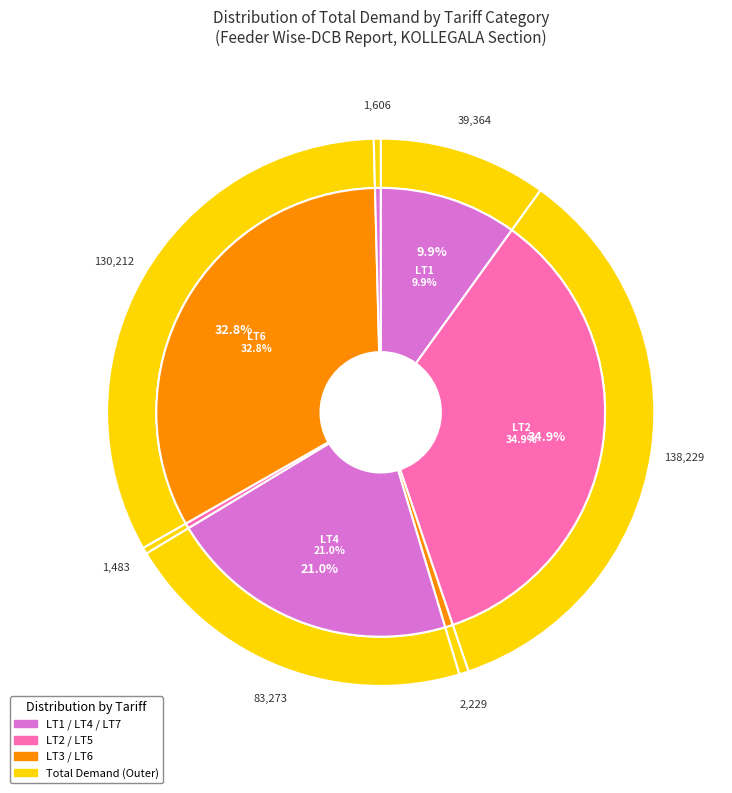

What percentage is NOT represented by LT2?

65.1%